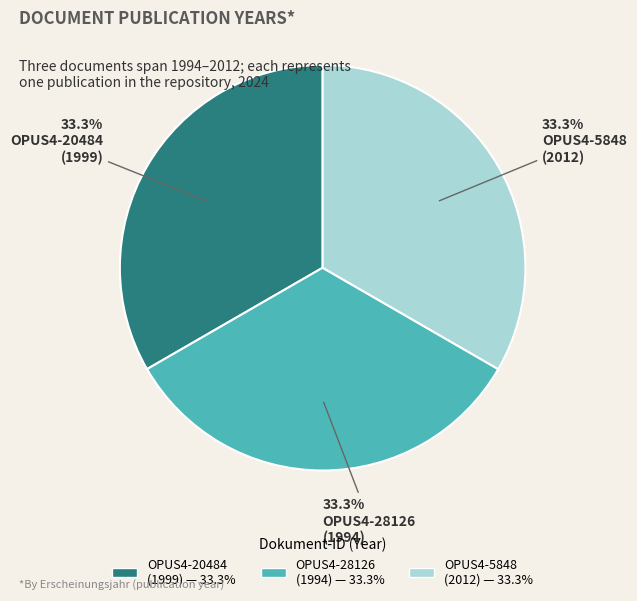

Does any single category account for the majority?

No